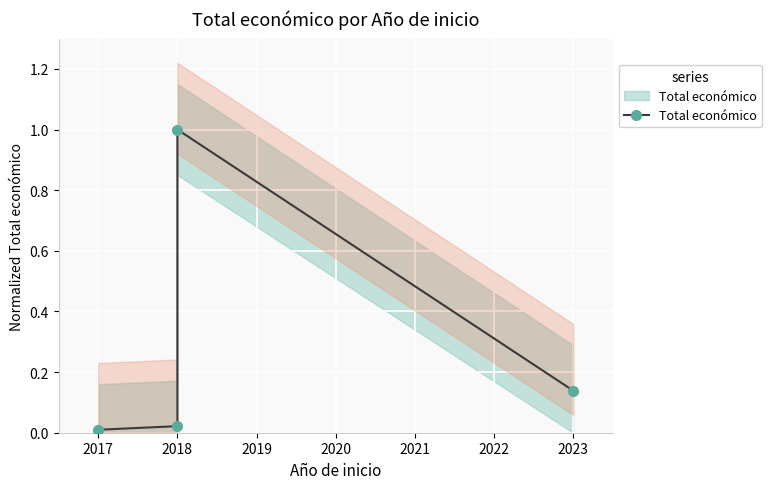

Count the number of categories in the chart.

4